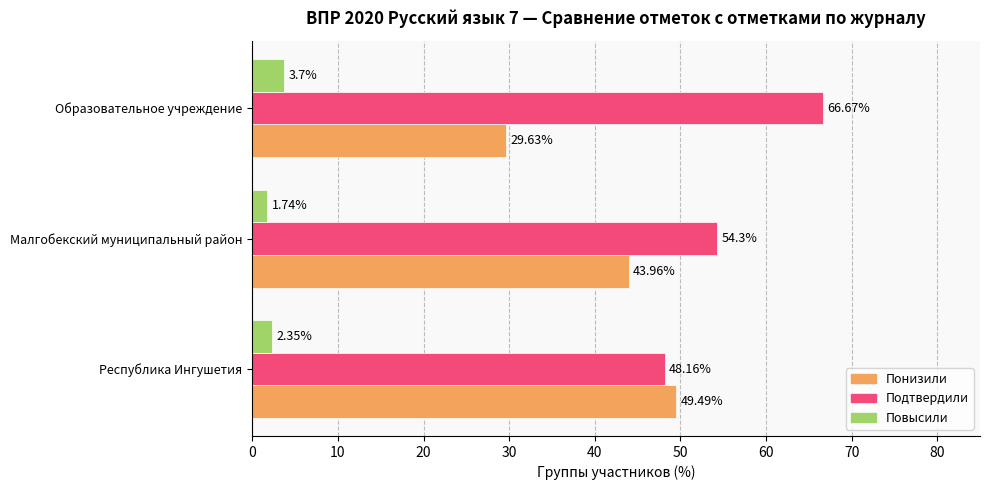

What is the total value across all series at Малгобекский муниципальный район?

100.0